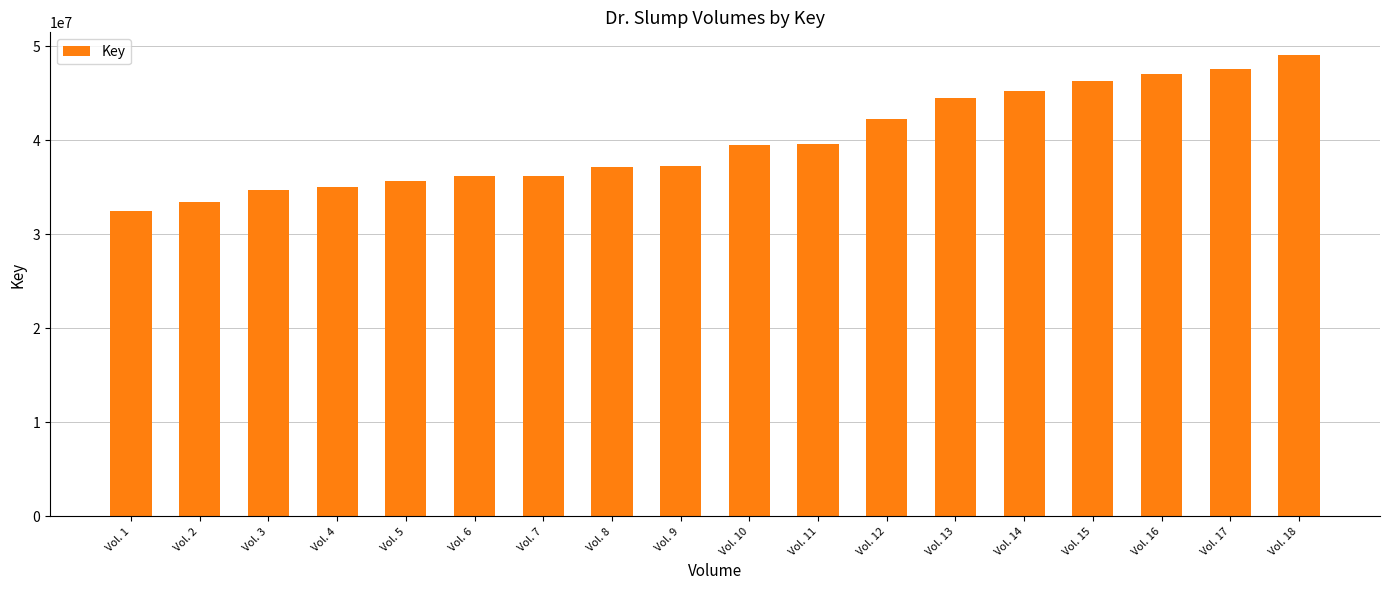

What is the difference between the maximum and second lowest values?

15628412